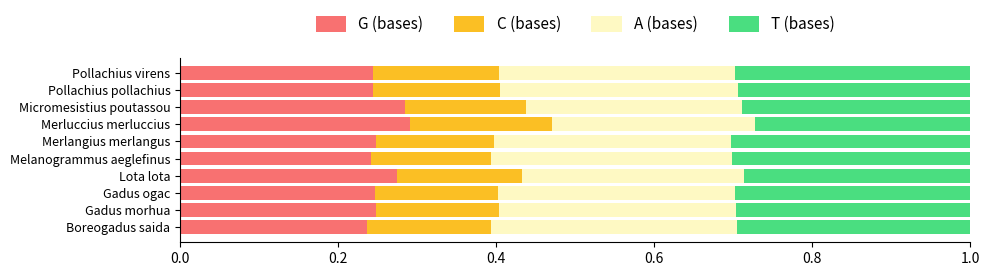

What is the total value across all series at Gadus ogac?

1.0